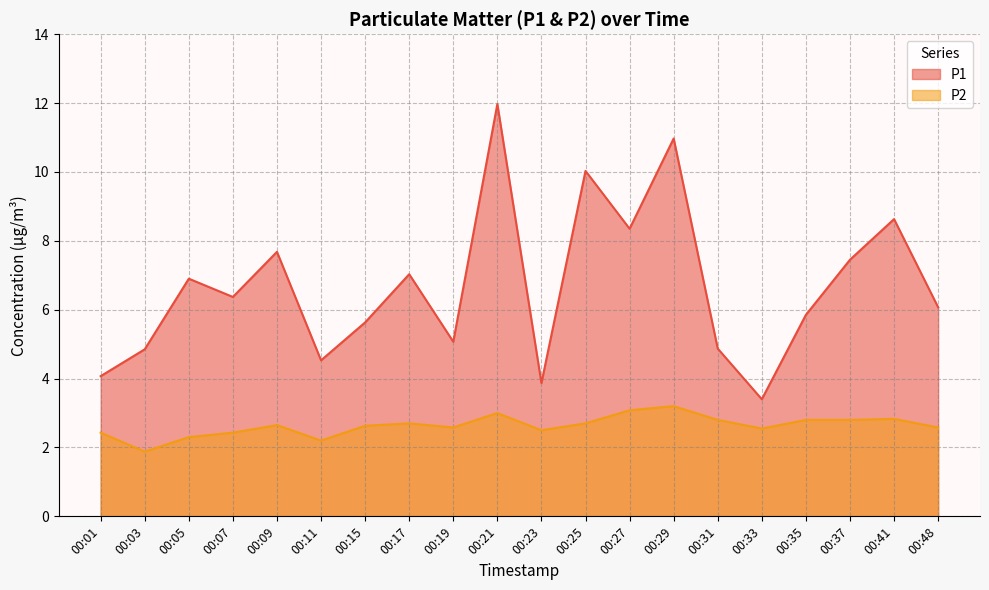

How many lines are shown in the chart?

2